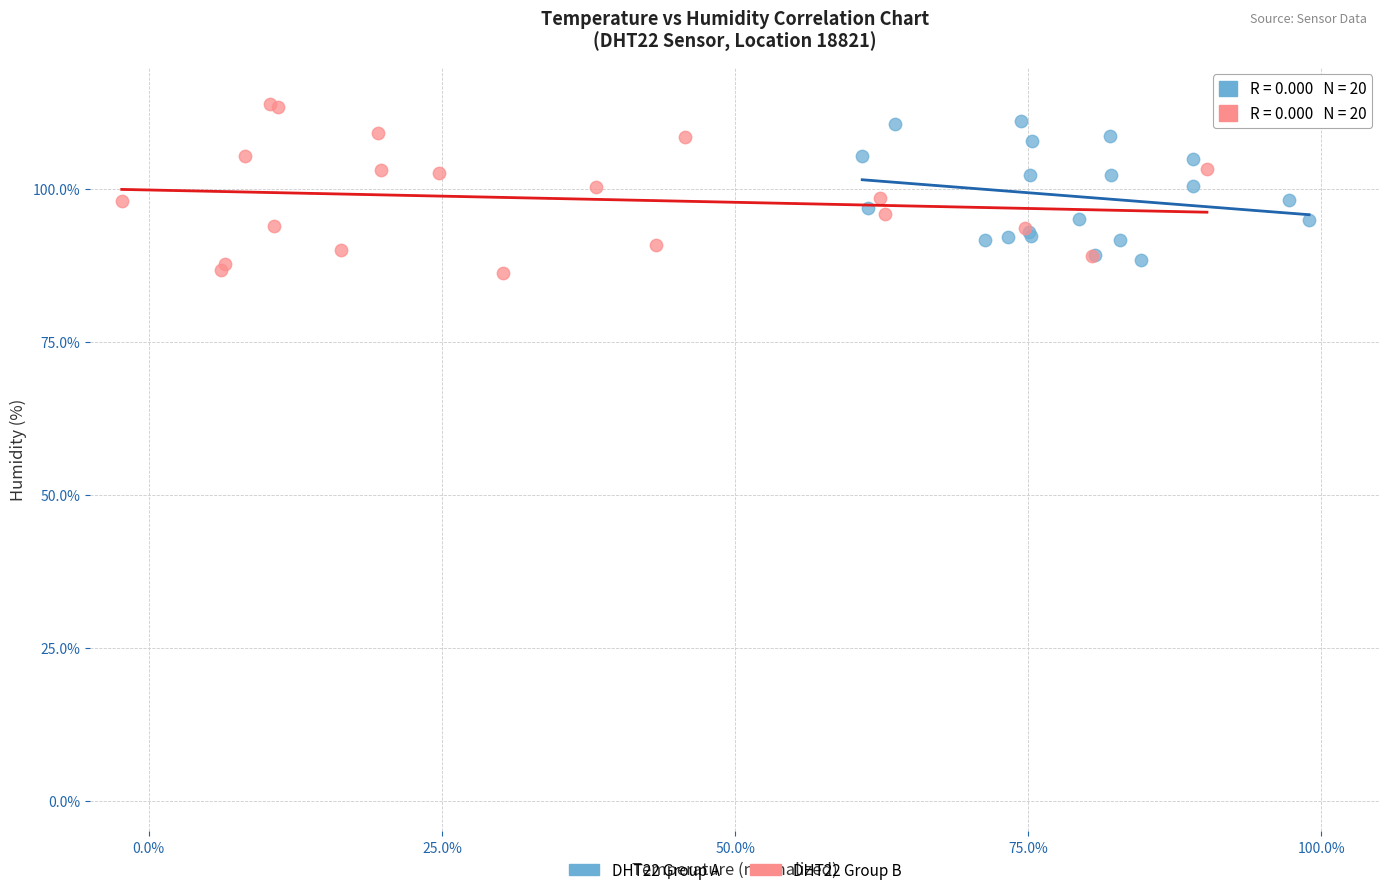

Which series reaches the minimum Y coordinate?

DHT22 Group B